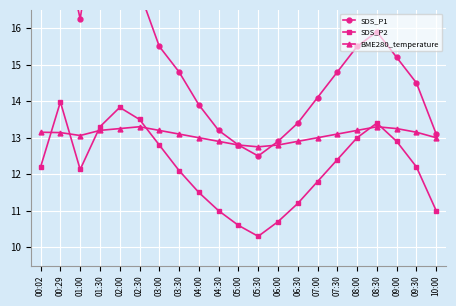

How many intersections are there between BME280_temperature and SDS_P2?

6